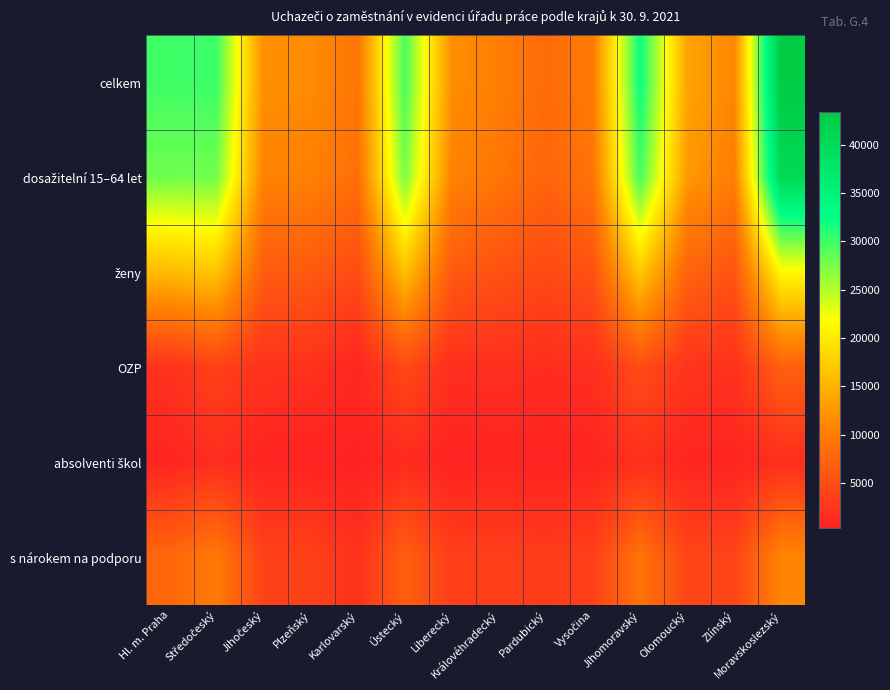

Which series has the largest range (max minus min)?

celkem